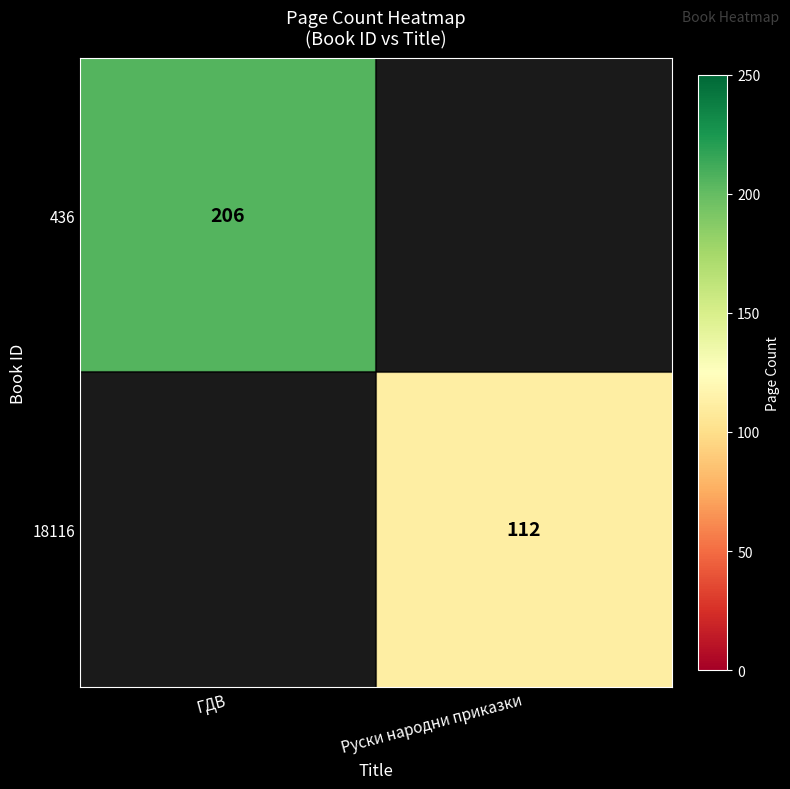

Is the value of 18116 at Руски народни приказки greater than the value of 436 at ГДВ?

No